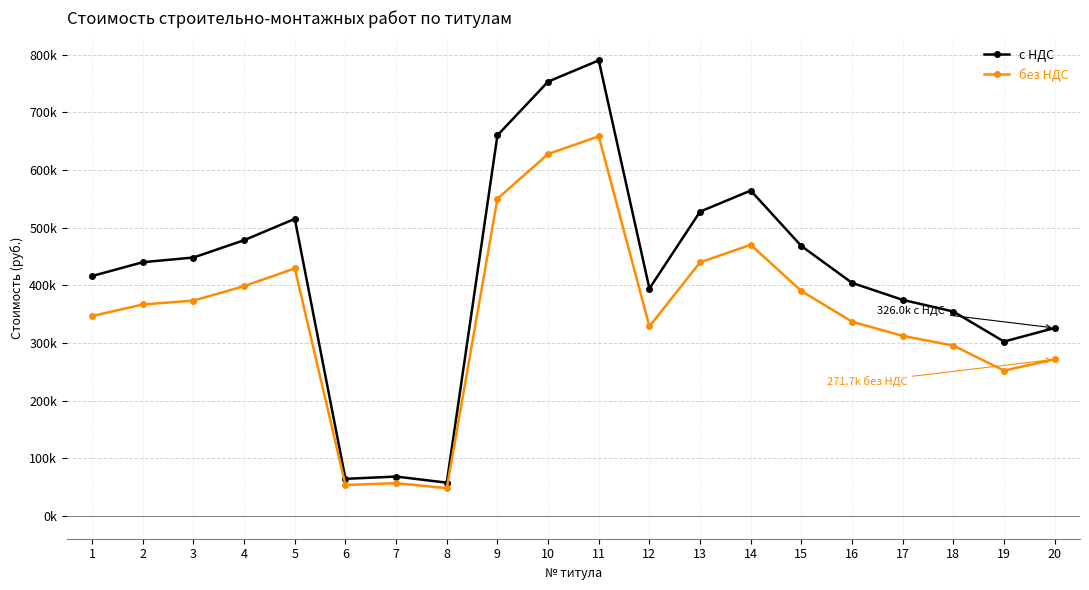

What are all the series names shown in the legend?

с НДС, без НДС